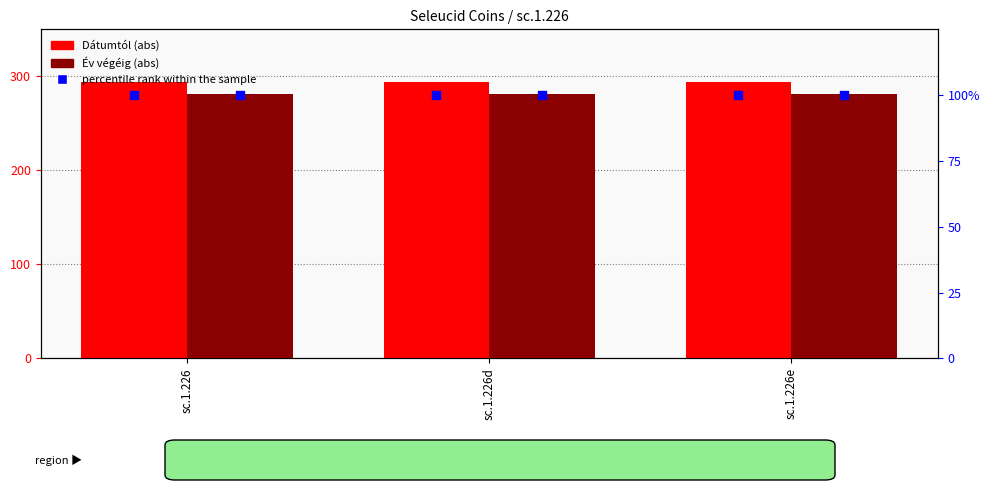

What are all the series names shown in the legend?

Dátumtól, Év végéig, percentile rank within the sample